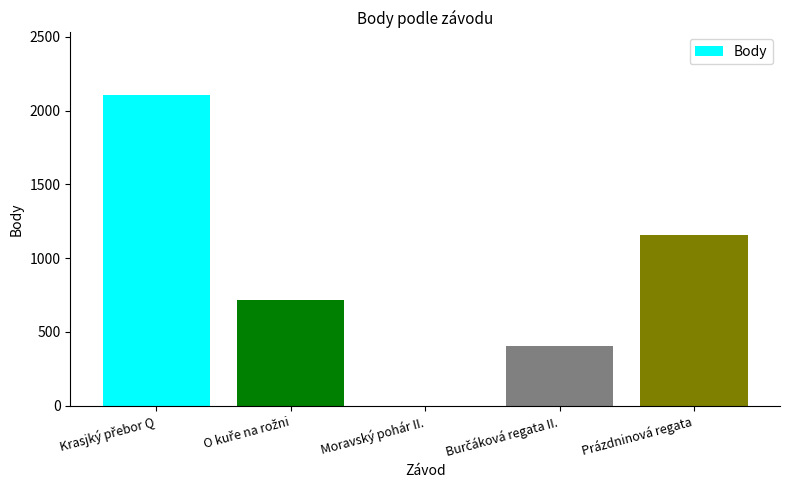

How many positive values are there?

4